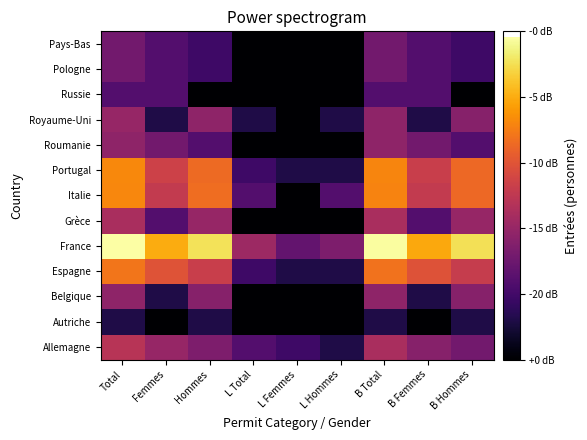

At how many categories does at least one series exceed 0?

9